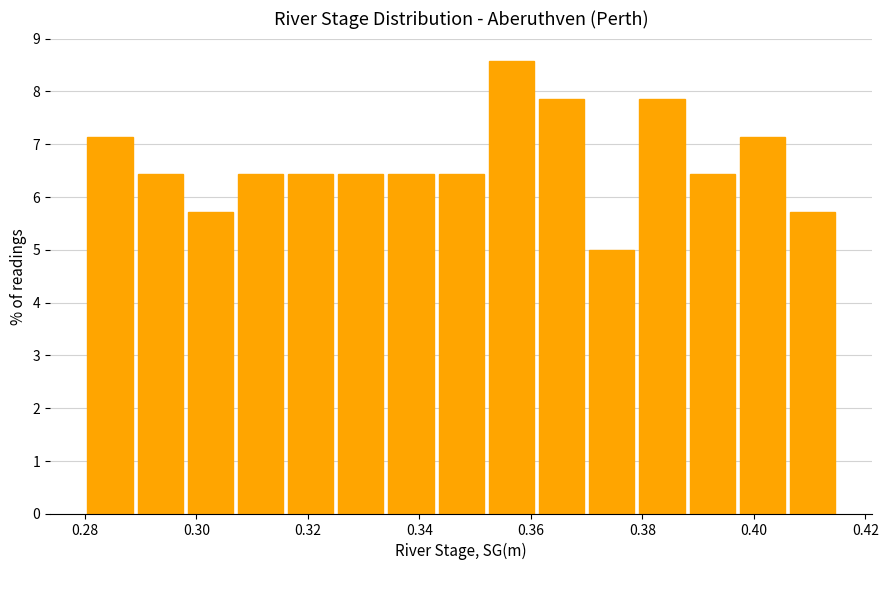

Reading left to right, list every bar in this chart as the range it spans on the x-axis followed by its height. Neither the bar edges nor the heights are printed on the chart, so give them approximately, as read against the axes.

0.280 to 0.289: 7.1
0.289 to 0.298: 6.4
0.298 to 0.307: 5.7
0.307 to 0.316: 6.4
0.316 to 0.325: 6.4
0.325 to 0.334: 6.4
0.334 to 0.343: 6.4
0.343 to 0.352: 6.4
0.352 to 0.361: 8.6
0.361 to 0.370: 7.9
0.370 to 0.379: 5.0
0.379 to 0.388: 7.9
0.388 to 0.397: 6.4
0.397 to 0.406: 7.1
0.406 to 0.415: 5.7